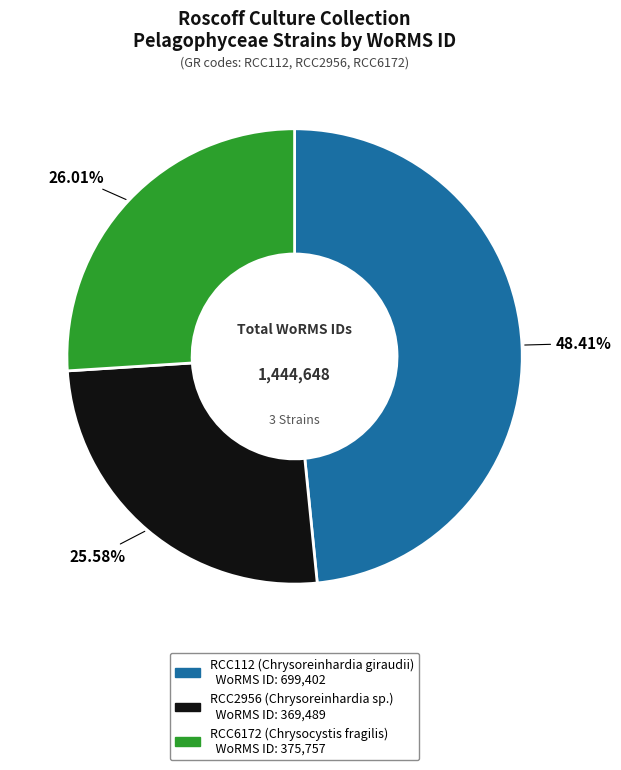

What percentage is the RCC6172 (Chrysocystis fragilis) slice, to the nearest percent?

26%